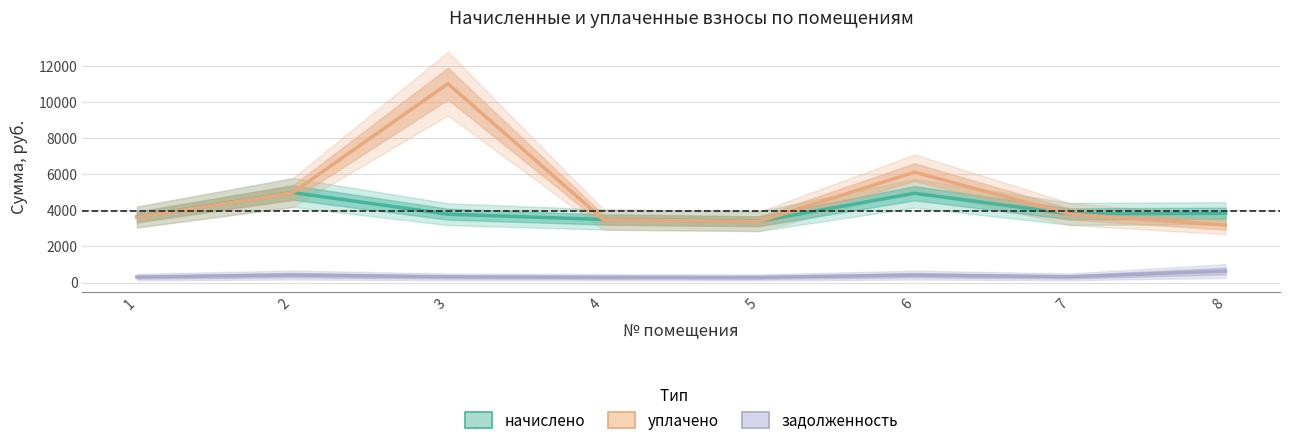

What is the spread (max minus min) of values at 1?

3326.4